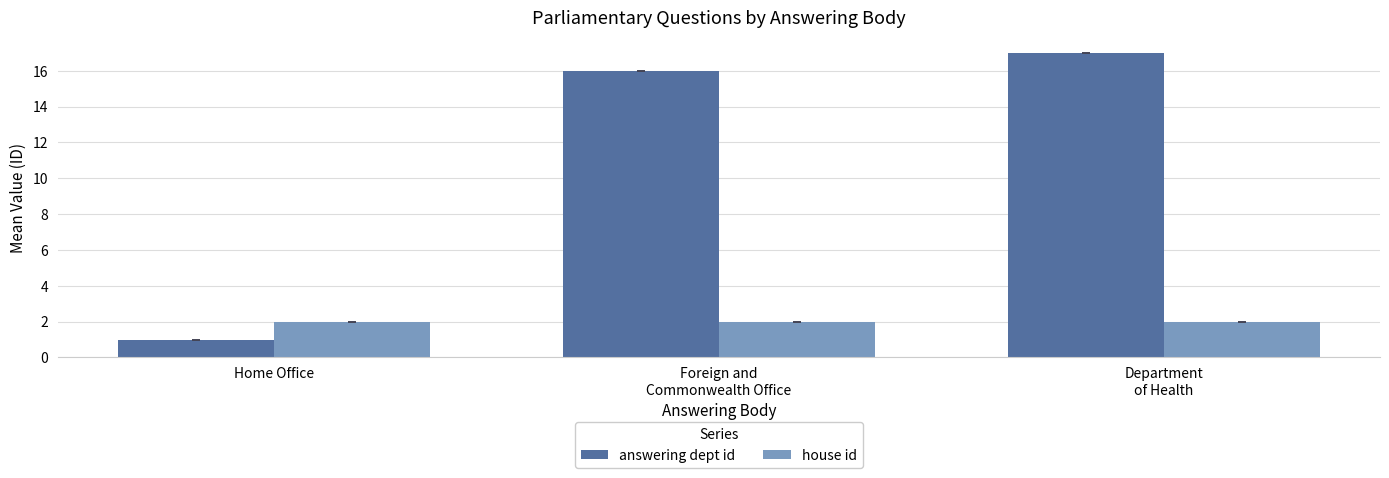

What value does the house id series have at Home Office?

2